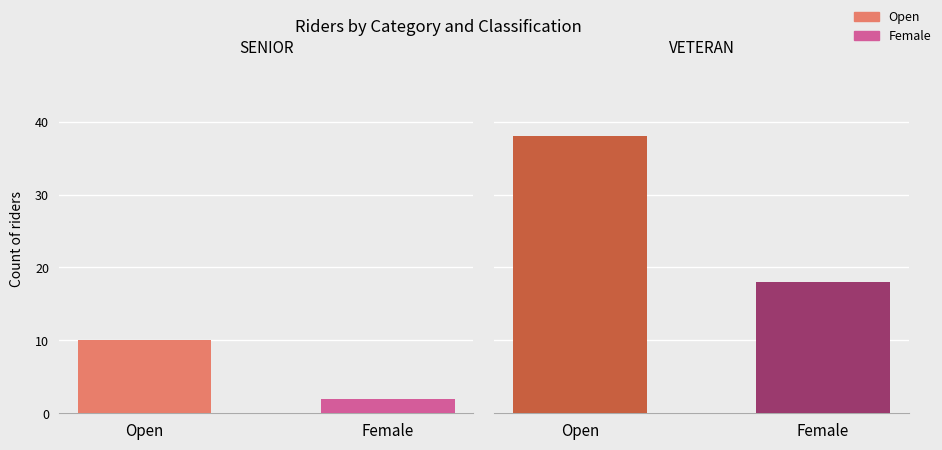

How many data points in Female are less than 12?

1